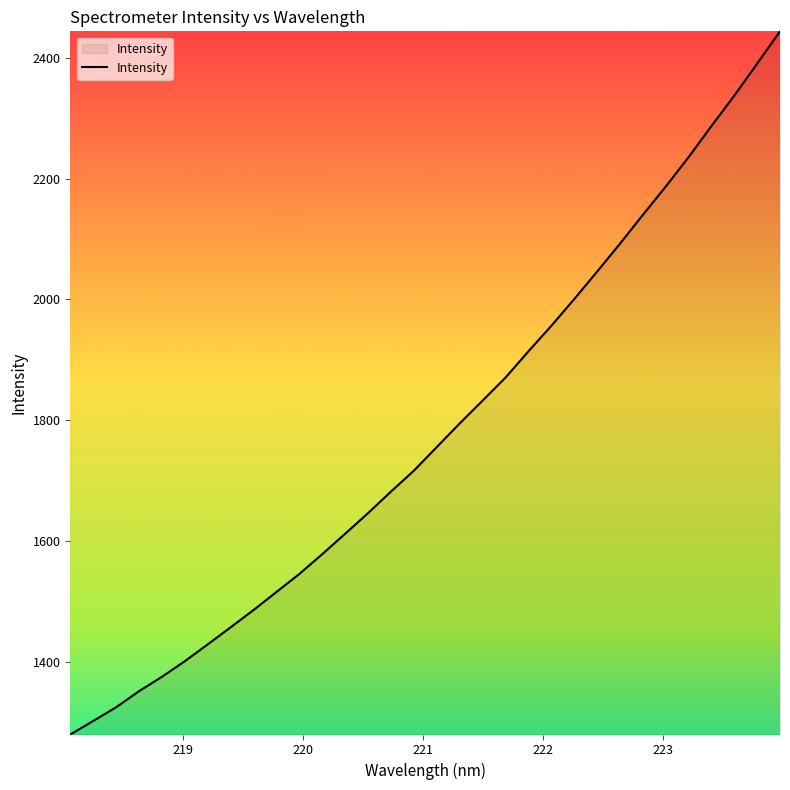

What is the maximum value shown in the chart?

2443.8